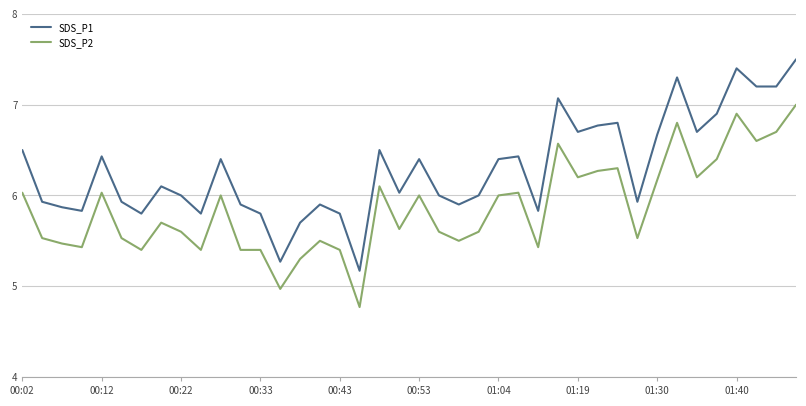

Which series has the largest total across all categories?

SDS_P1